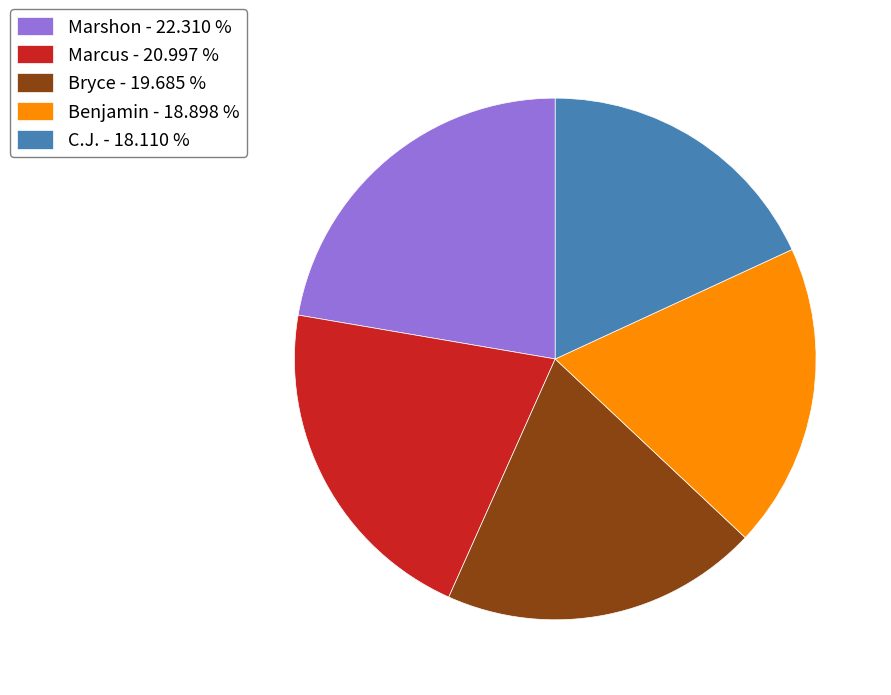

The C.J. slice represents 26% of the pie. True or false?

False